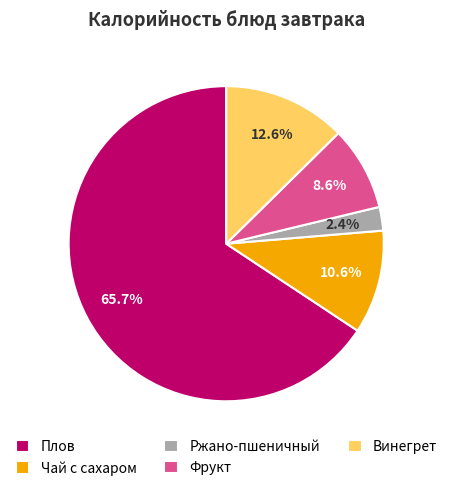

To the nearest percent, what is the difference between the largest and smallest slice percentages?

63%